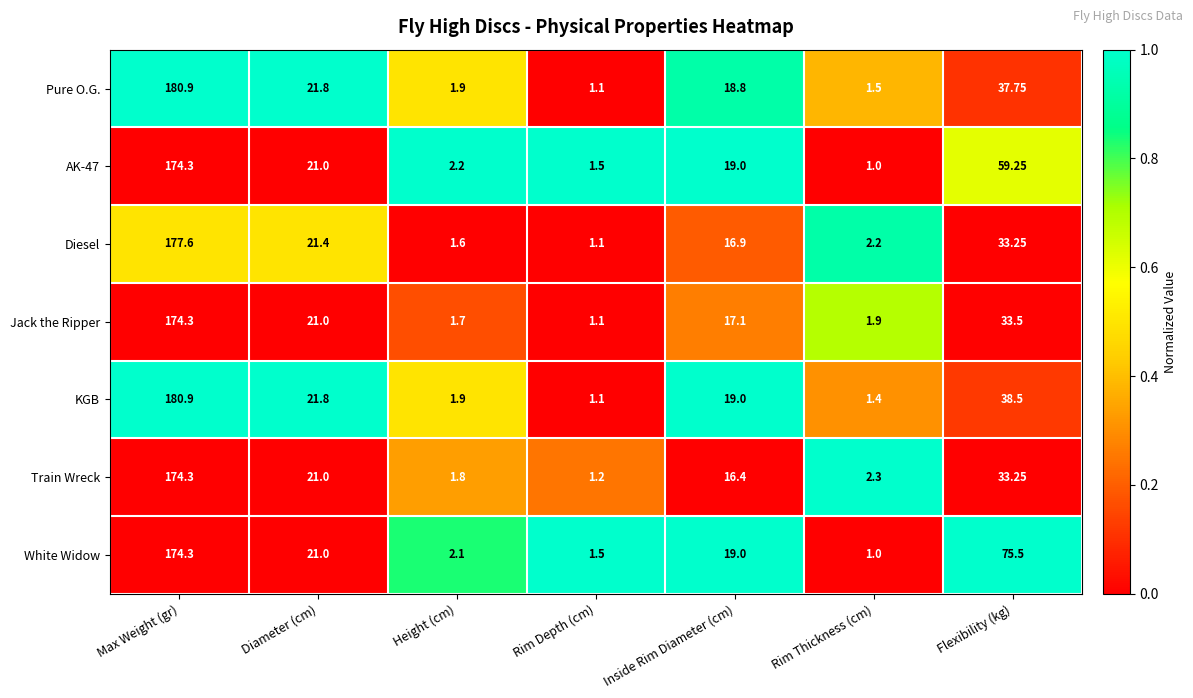

At which label does Diesel reach its minimum?

Rim Depth (cm)